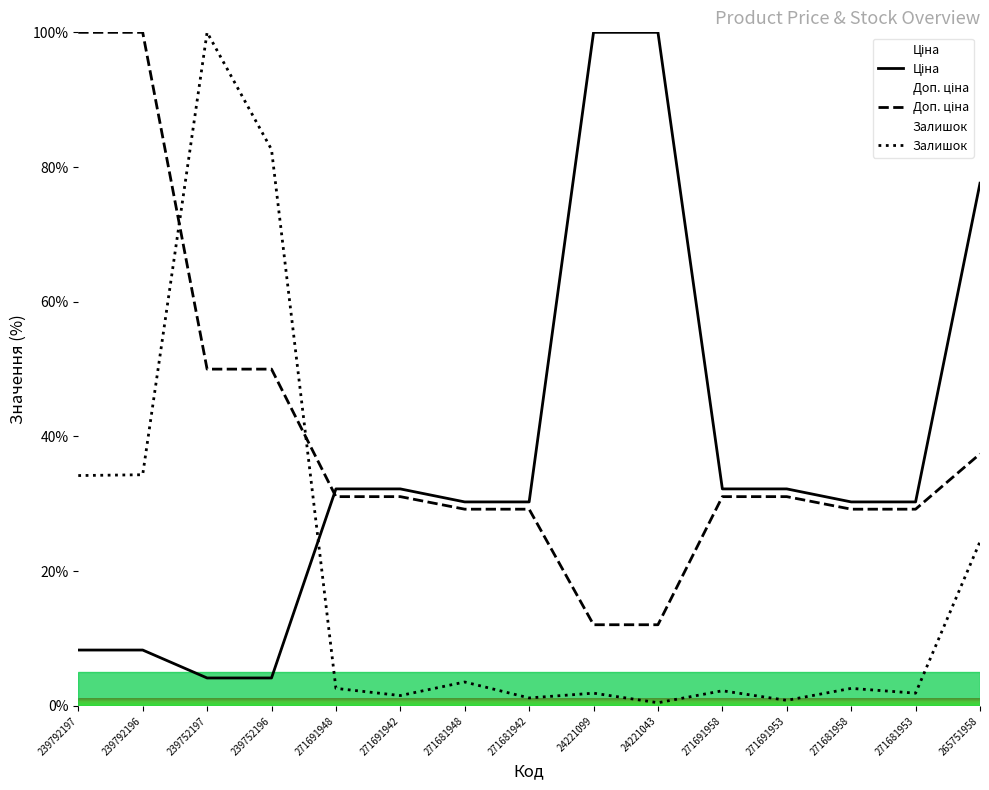

Reading right to left, list all the values displayed in this chart.

Ціна: 265751958=77.6	271681953=30.3	271681958=30.3	271691953=32.2	271691958=32.2	24221043=100.0	24221099=100.0	271681942=30.3	271681948=30.3	271691942=32.2	271691948=32.2	239752196=4.1	239752197=4.1	239792196=8.3	239792197=8.3
Доп. ціна: 265751958=37.4	271681953=29.2	271681958=29.2	271691953=31.1	271691958=31.1	24221043=12.1	24221099=12.1	271681942=29.2	271681948=29.2	271691942=31.1	271691948=31.1	239752196=50.0	239752197=50.0	239792196=100.0	239792197=100.0
Залишок: 265751958=24.4	271681953=1.9	271681958=2.6	271691953=0.8	271691958=2.2	24221043=0.5	24221099=1.9	271681942=1.2	271681948=3.6	271691942=1.5	271691948=2.6	239752196=82.6	239752197=100.0	239792196=34.3	239792197=34.2